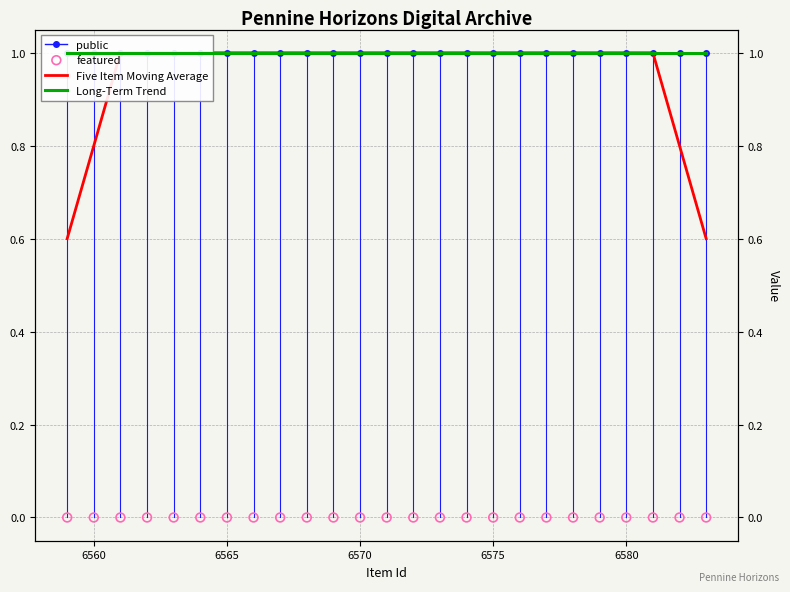

What are all the series names shown in the legend?

public, Five Item Moving Average, Long-Term Trend, featured